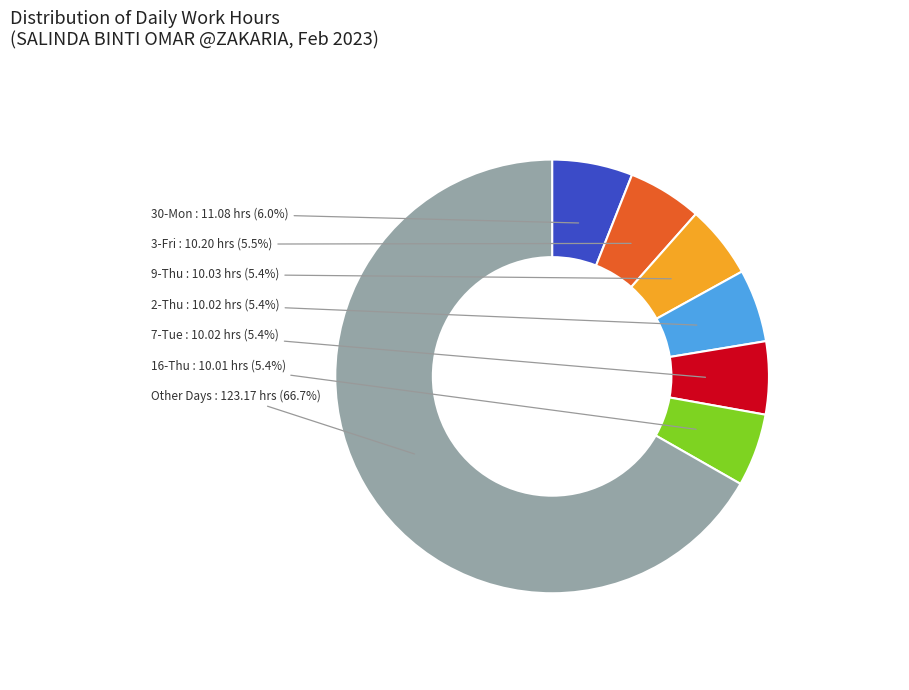

Is there a majority slice in this chart?

Yes